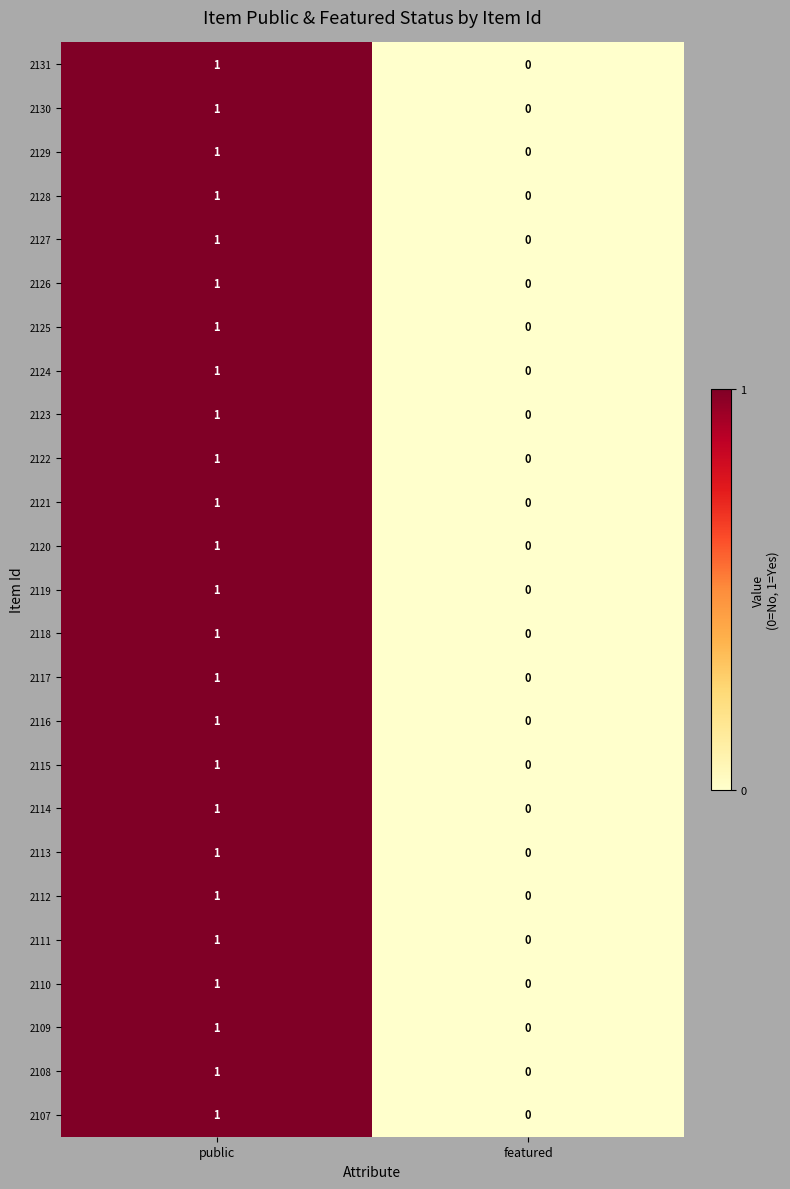

Which category has the highest value across all series?

public